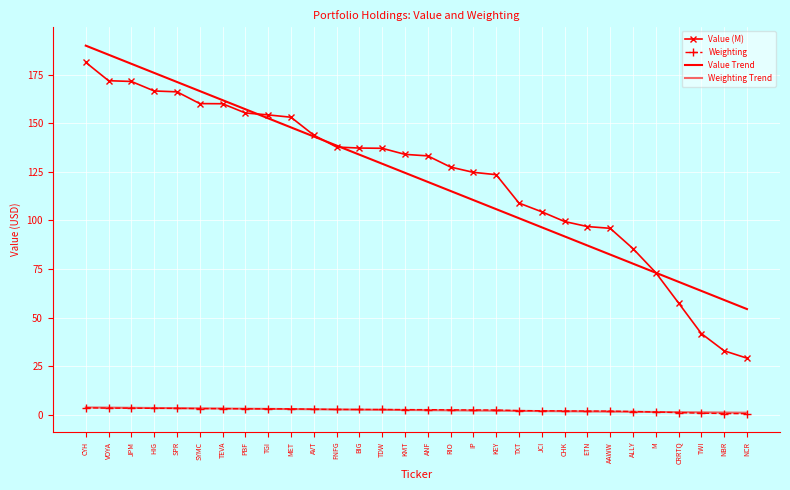

At how many categories does at least one series exceed 121?

19